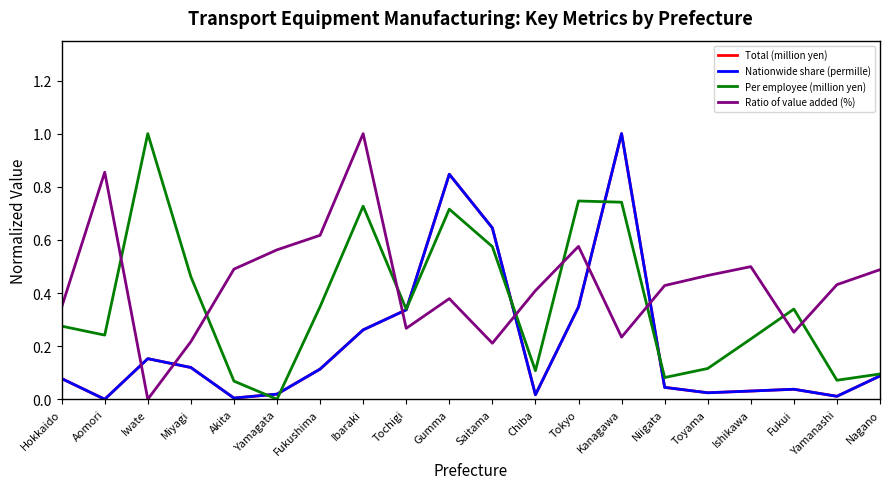

What is the maximum value shown in the chart?

1.0